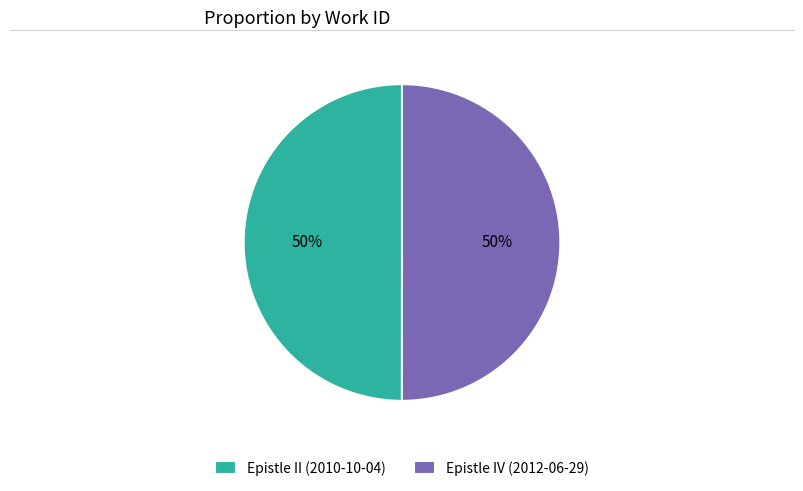

To the nearest percent, what is the average slice percentage?

50%